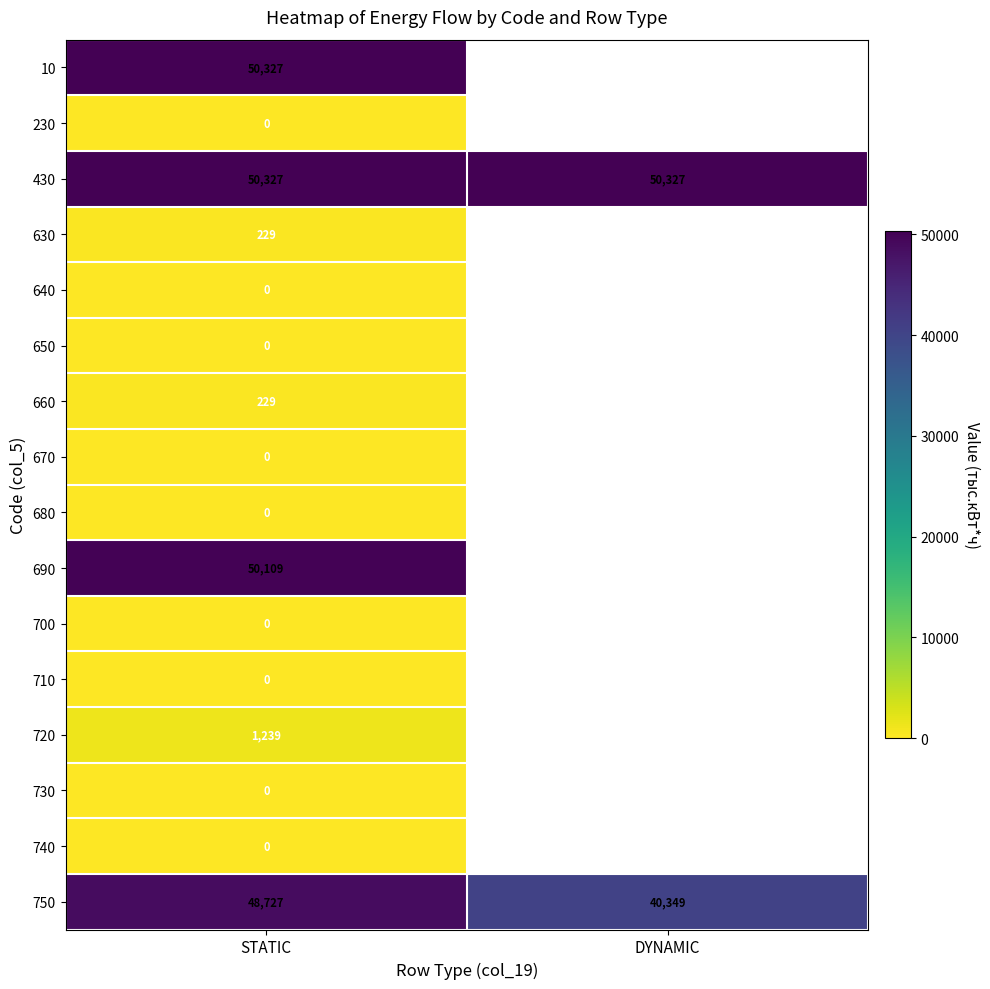

Between DYNAMIC and STATIC, which is larger?

STATIC